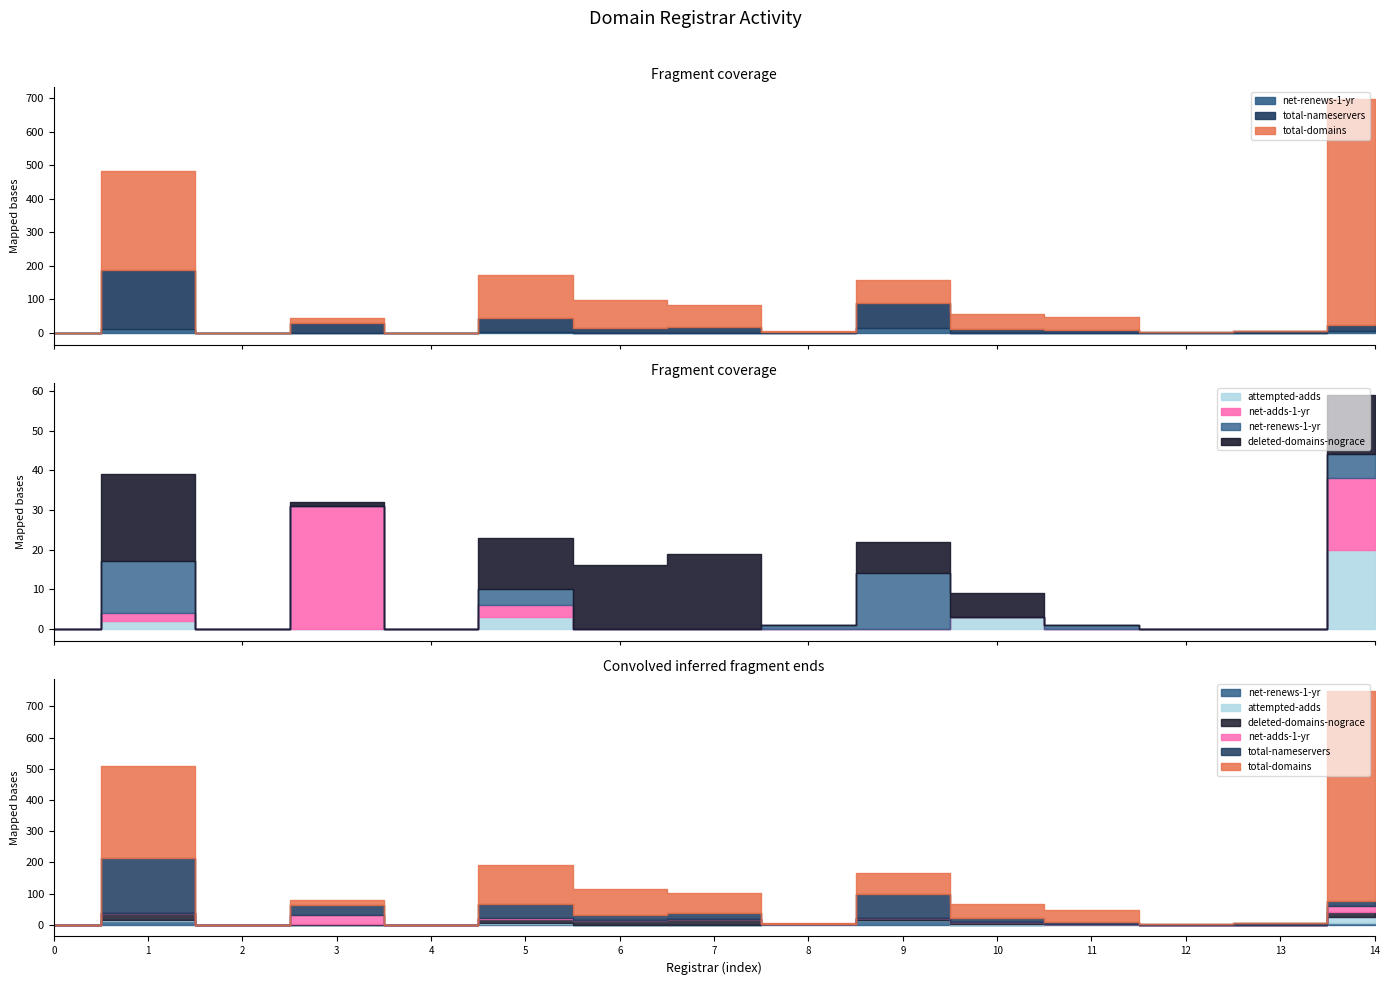

List the series in order of their peak value, highest first.

total-domains, total-nameservers, net-adds-1-yr, deleted-domains-nograce, attempted-adds, net-renews-1-yr